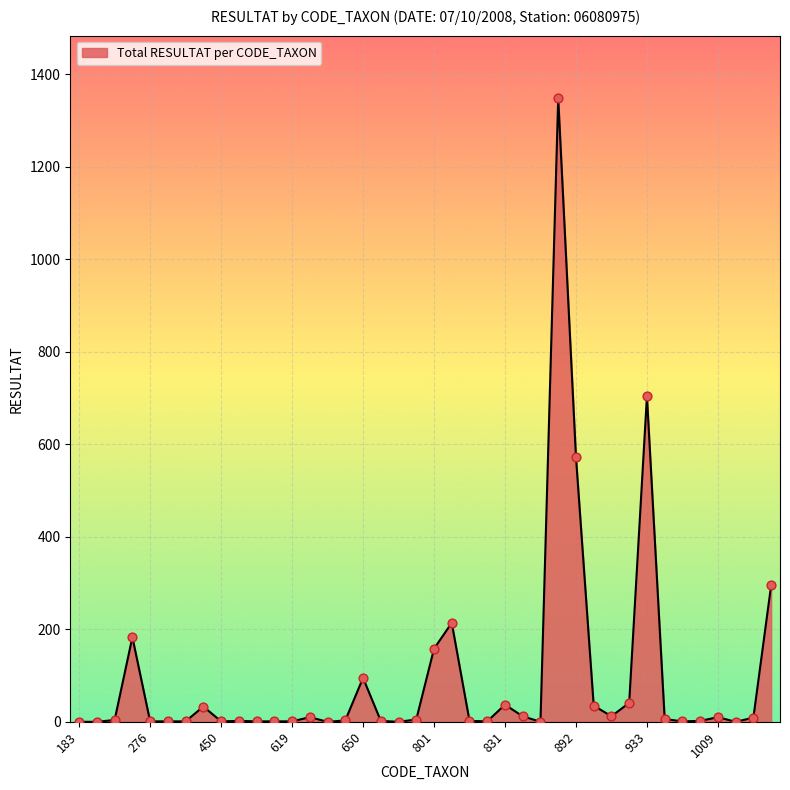

What is the greatest value displayed?

1349